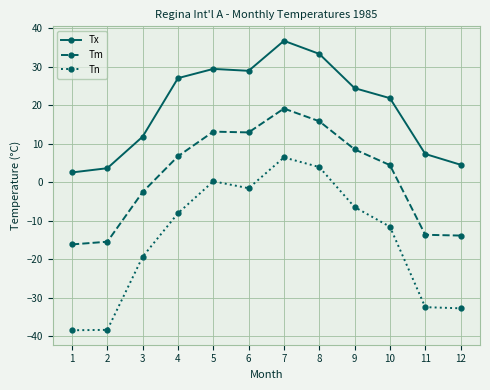

Rank the series at 5 from lowest to highest value.

Tn, Tm, Tx